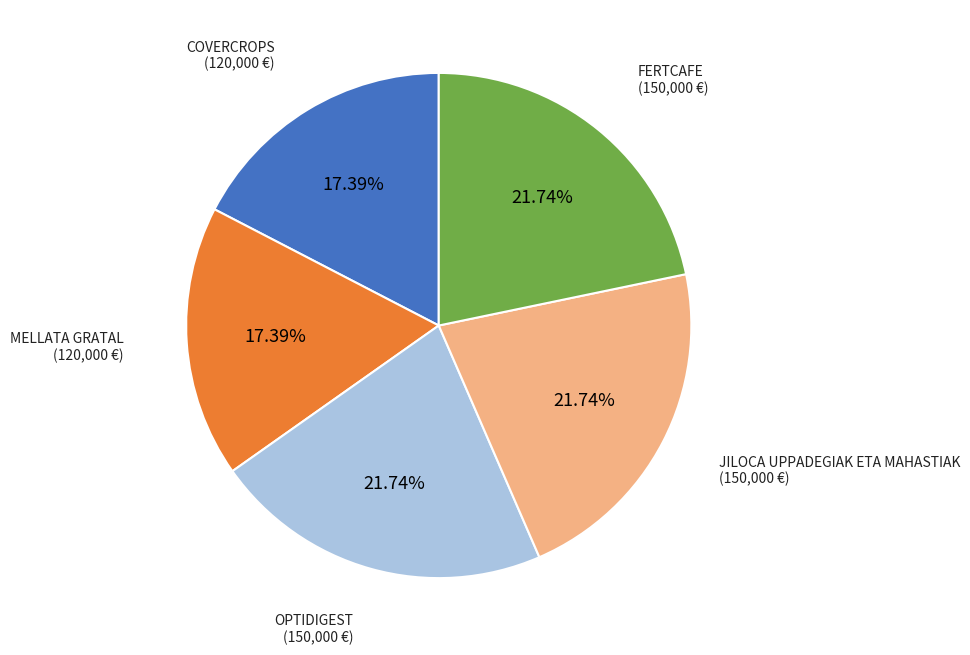

To the nearest percent, what is the combined percentage of JILOCA UPPADEGIAK ETA MAHASTIAK and OPTIDIGEST?

43%